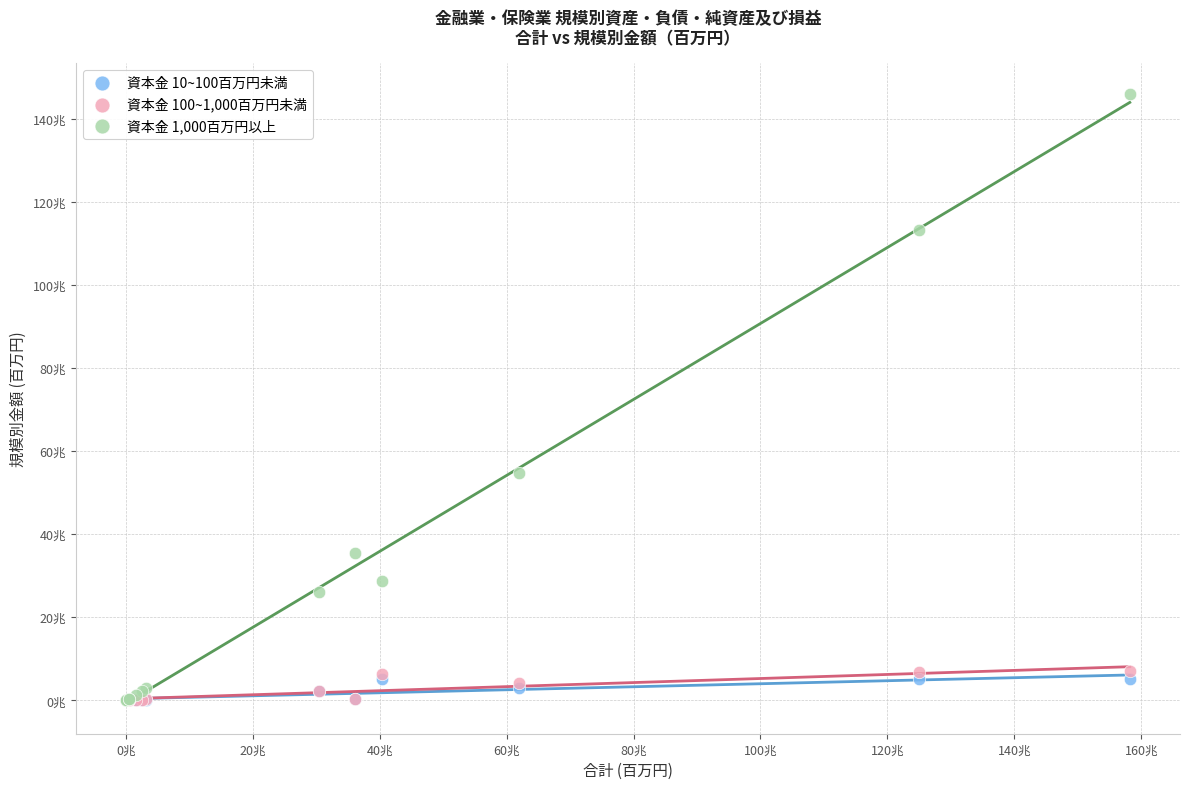

Which series reaches the maximum Y coordinate?

資本金 1,000百万円以上